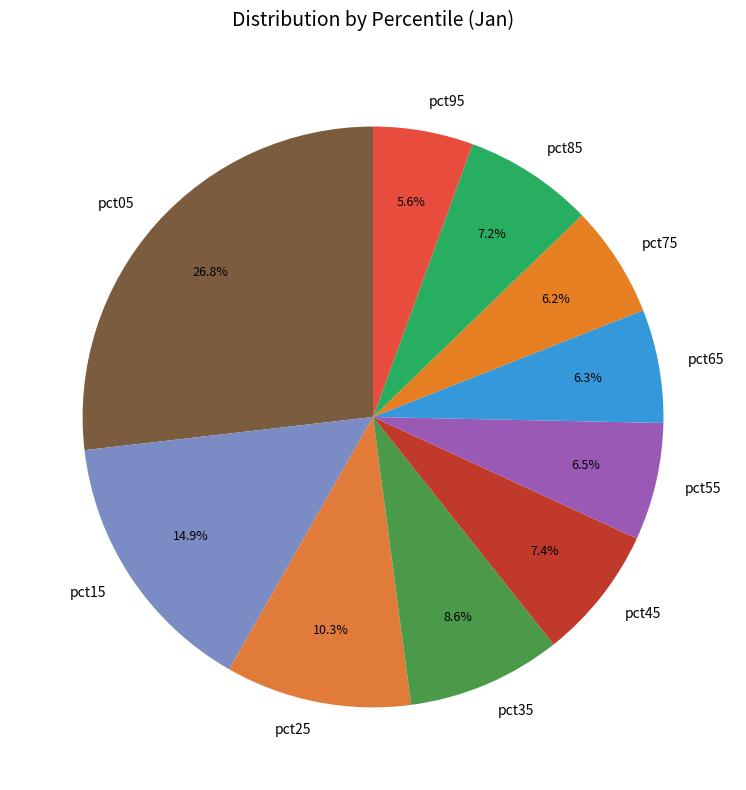

Which has a higher value, pct85 or pct55?

pct85